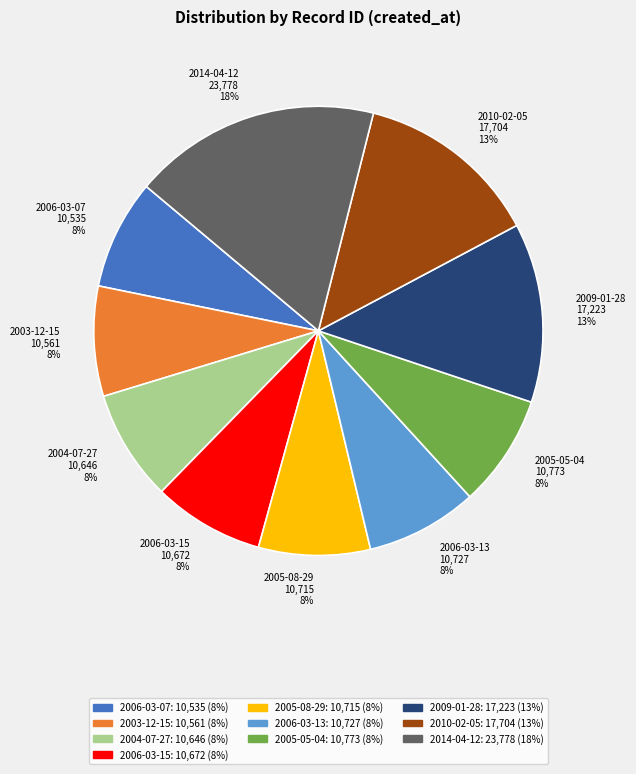

Does any single category account for the majority?

No